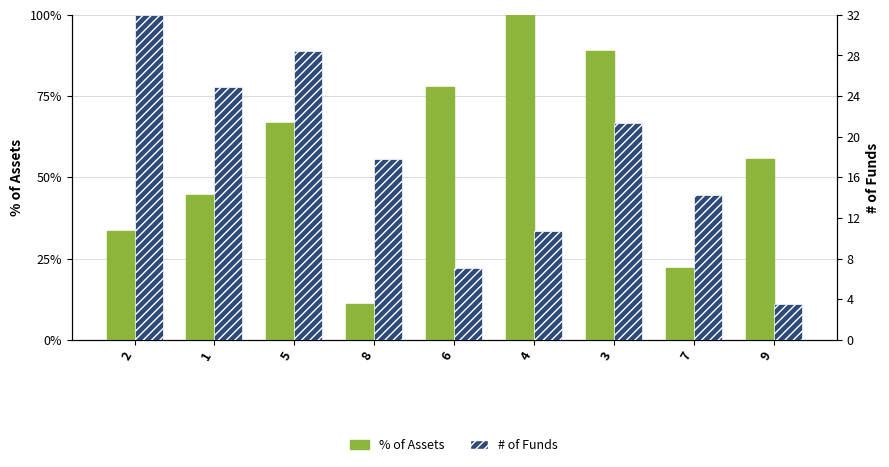

What is the average value of the # of Funds series?

17.8